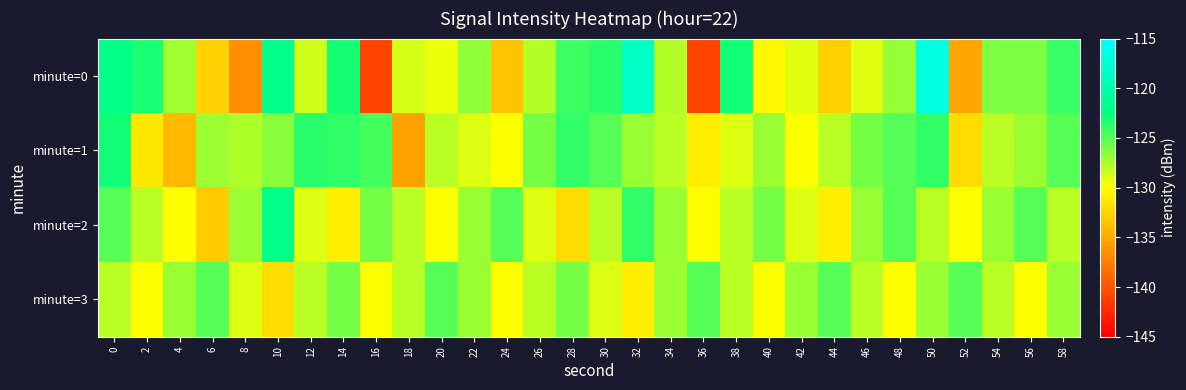

What is the difference between the highest and lowest values at 54?

1.9